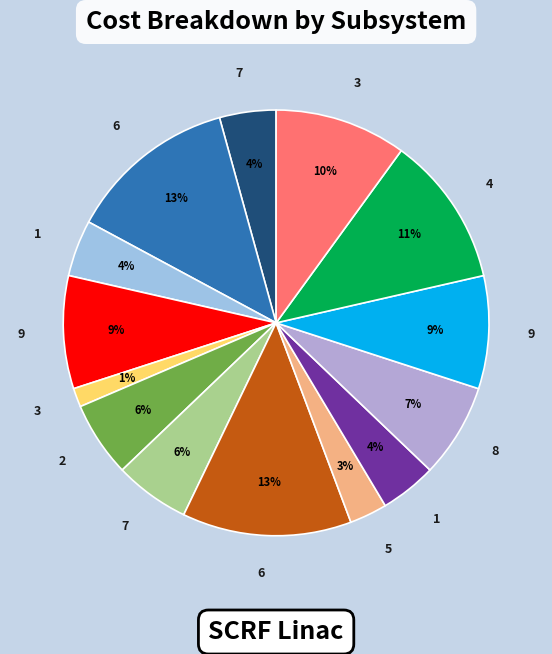

How many slices are in this pie chart?

14